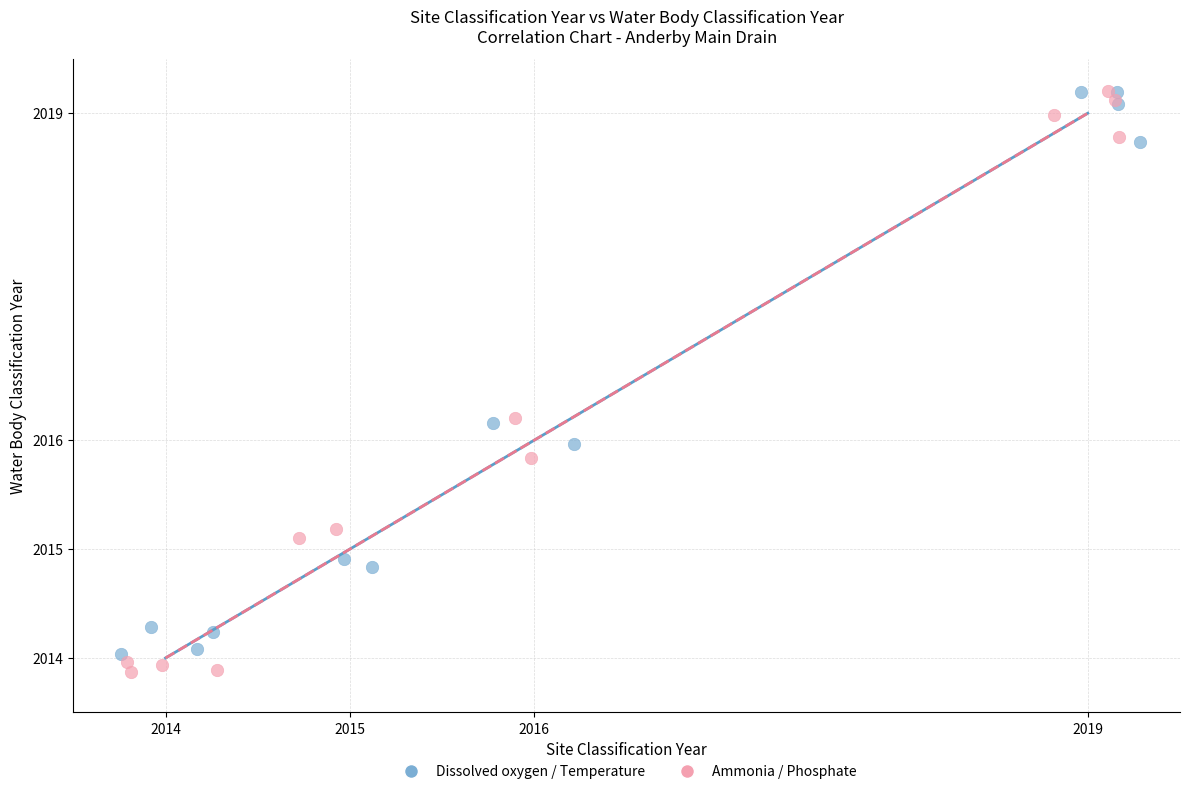

Which series reaches the minimum Y coordinate?

Ammonia / Phosphate